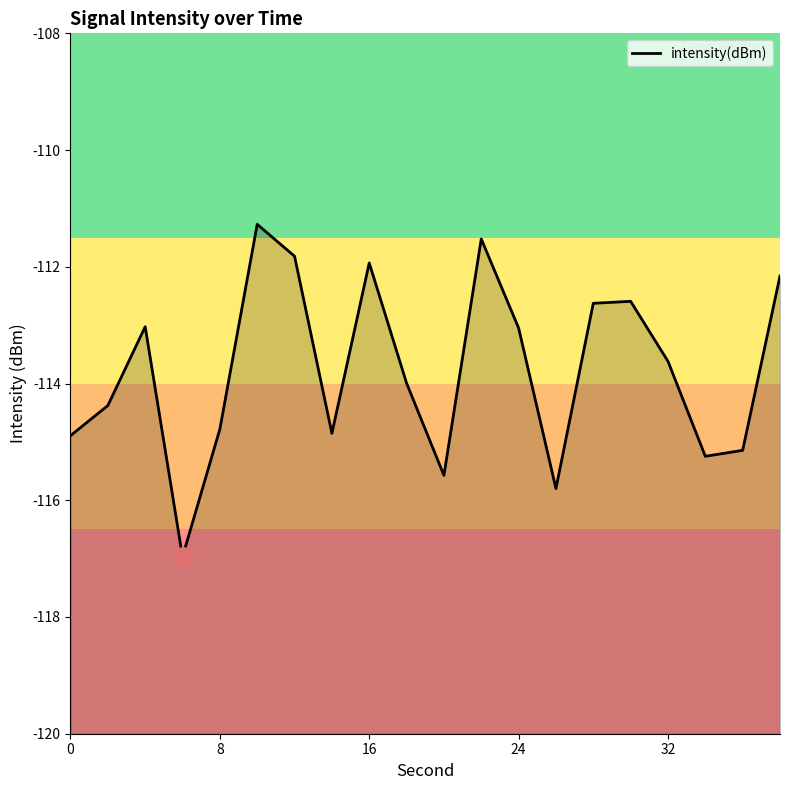

Read the value at 24.

-113.0